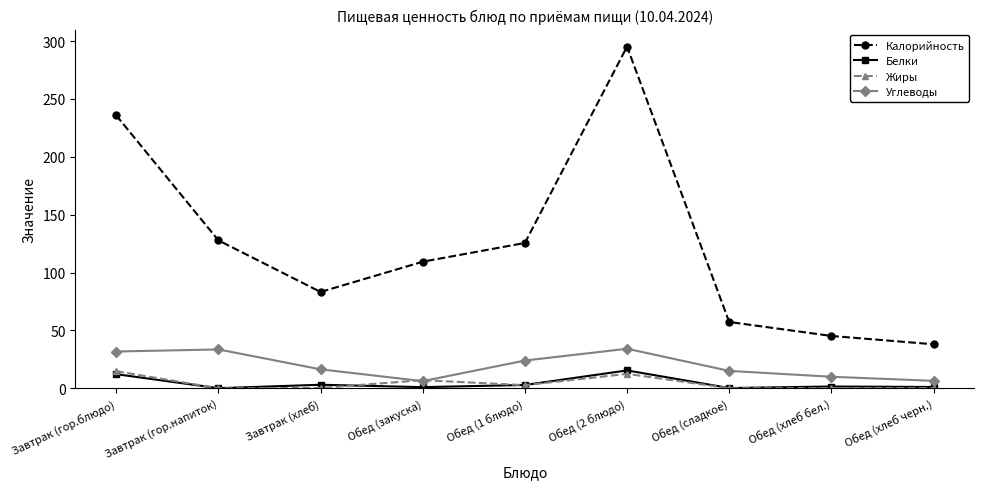

Where is the first local maximum for Калорийность?

Обед (2 блюдо)